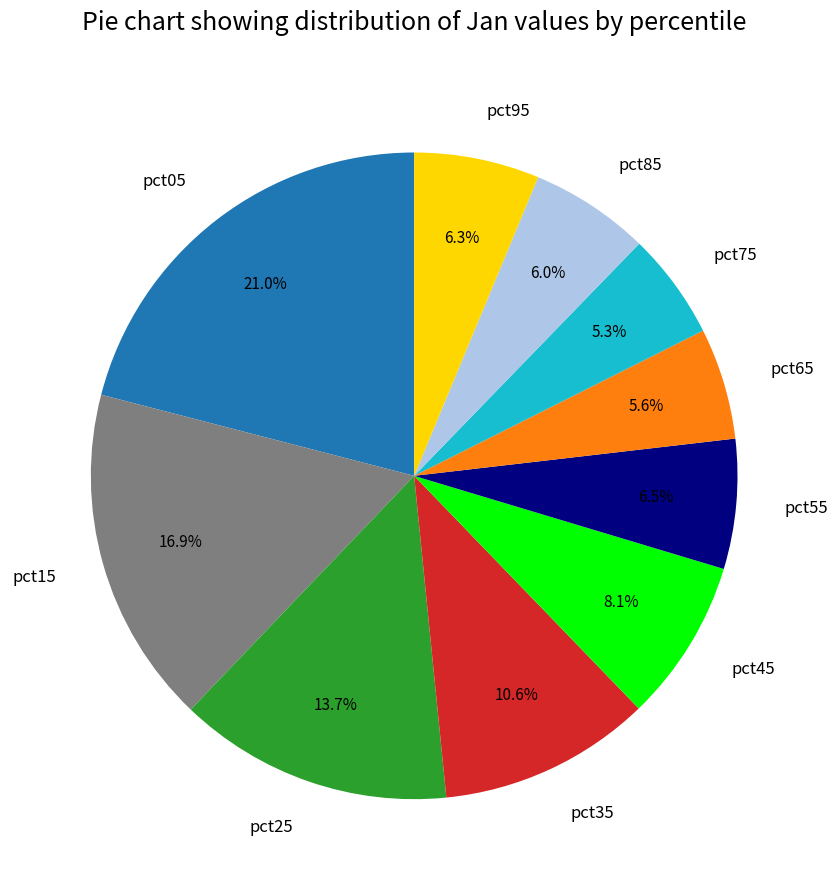

To the nearest percent, what percentage of the pie is pct45?

8%